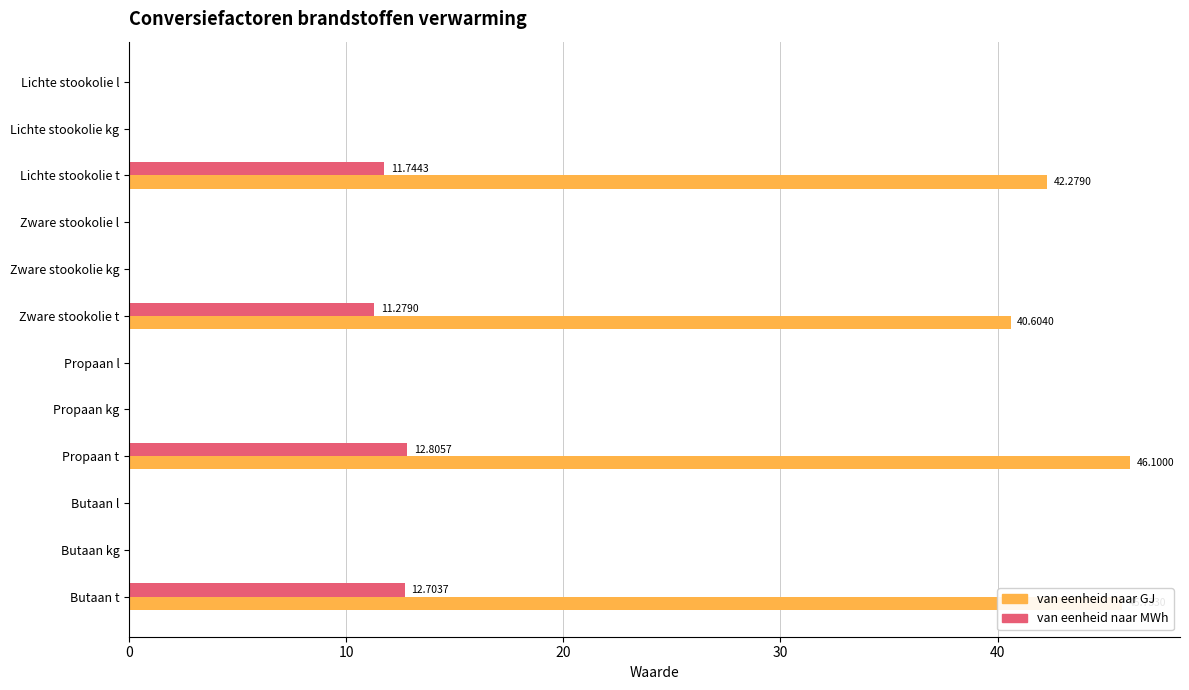

What is the total value across all series at Lichte stookolie t?

54.0